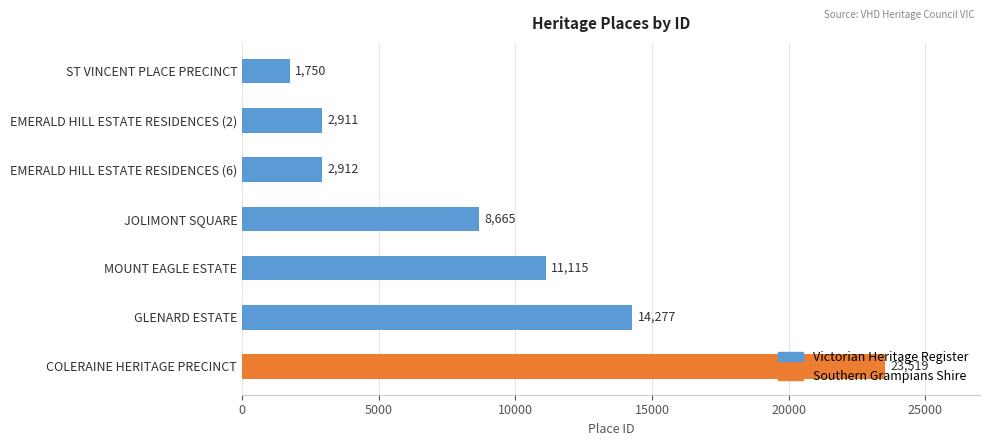

Which has a higher value, ST VINCENT PLACE PRECINCT or EMERALD HILL ESTATE RESIDENCES (6)?

EMERALD HILL ESTATE RESIDENCES (6)